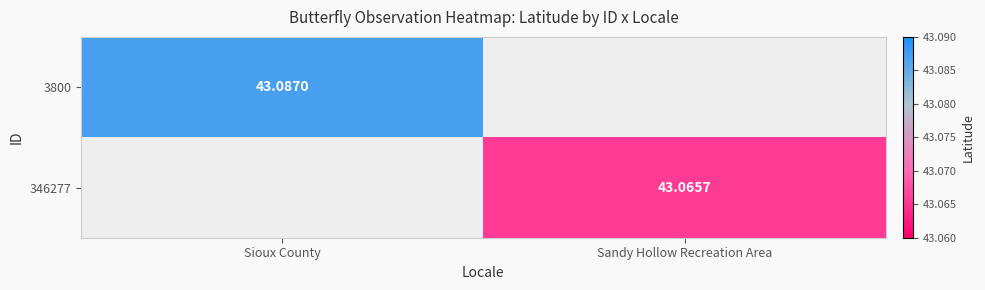

Rank the categories by 3800 value from highest to lowest.

Sioux County, Sandy Hollow Recreation Area